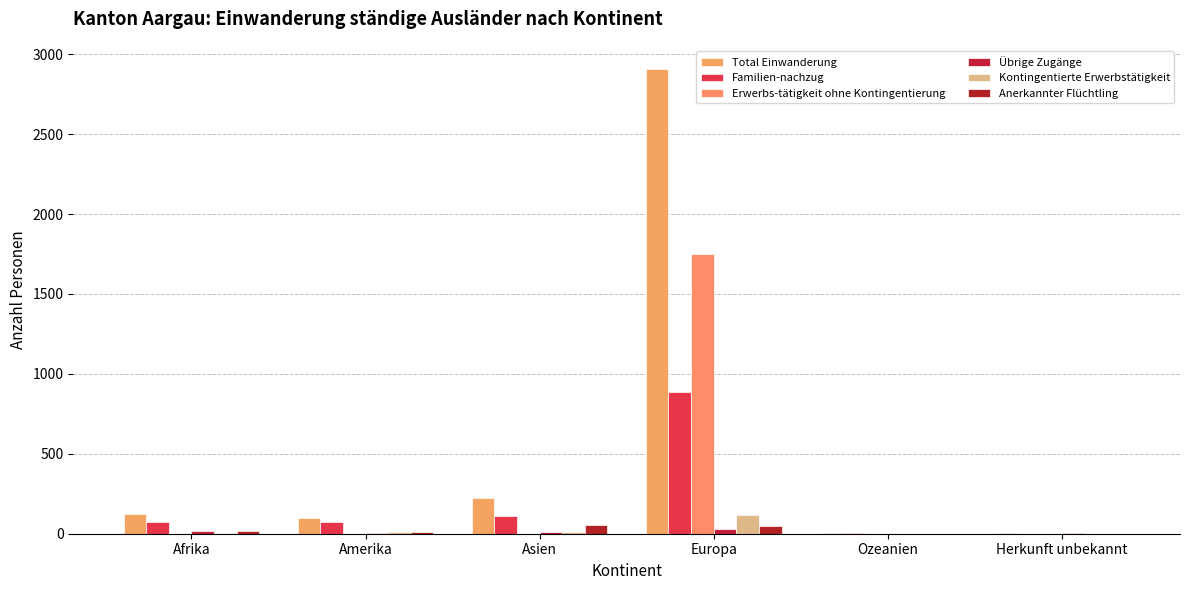

Does the chart contain stacked bars?

No